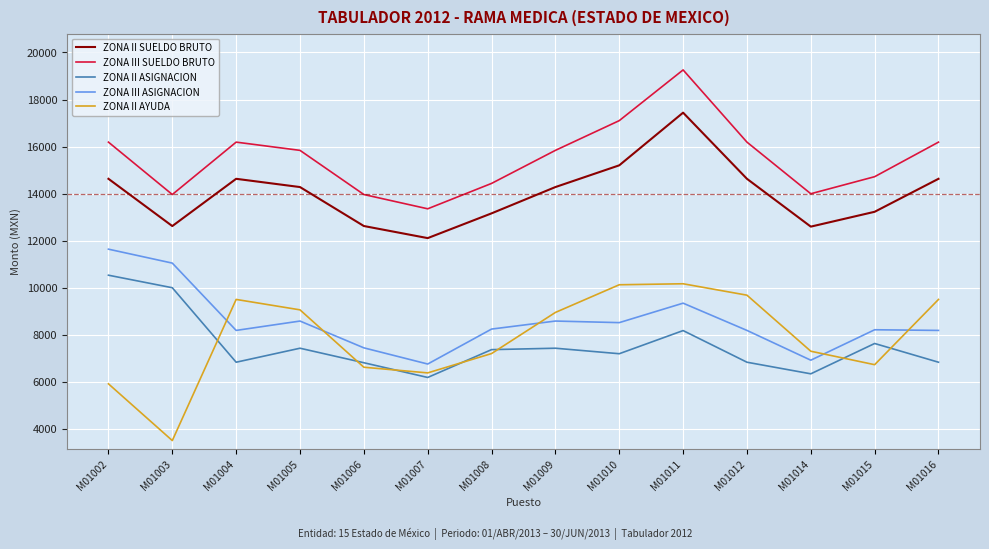

True or false: ZONA II SUELDO BRUTO and ZONA II ASIGNACION intersect in this chart.

False